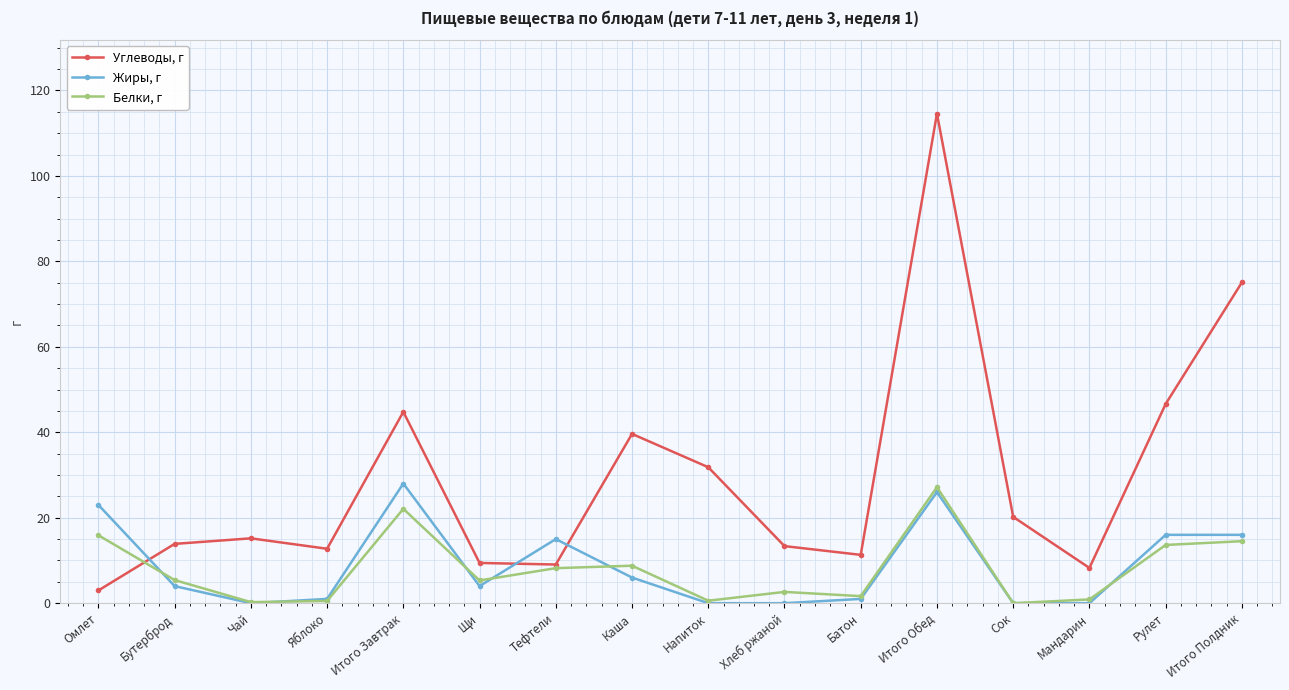

How many categories are shown in the chart?

16